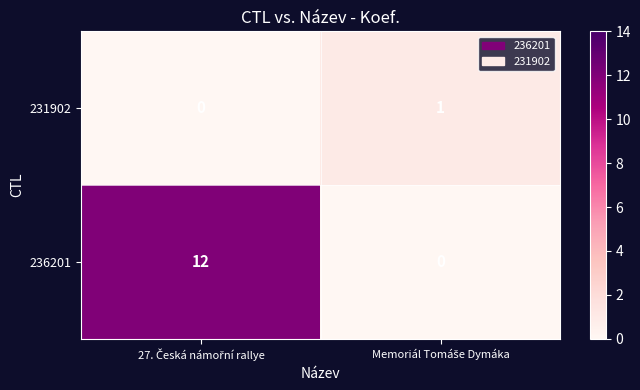

Rank the series by their maximum value, from highest to lowest.

236201, 231902